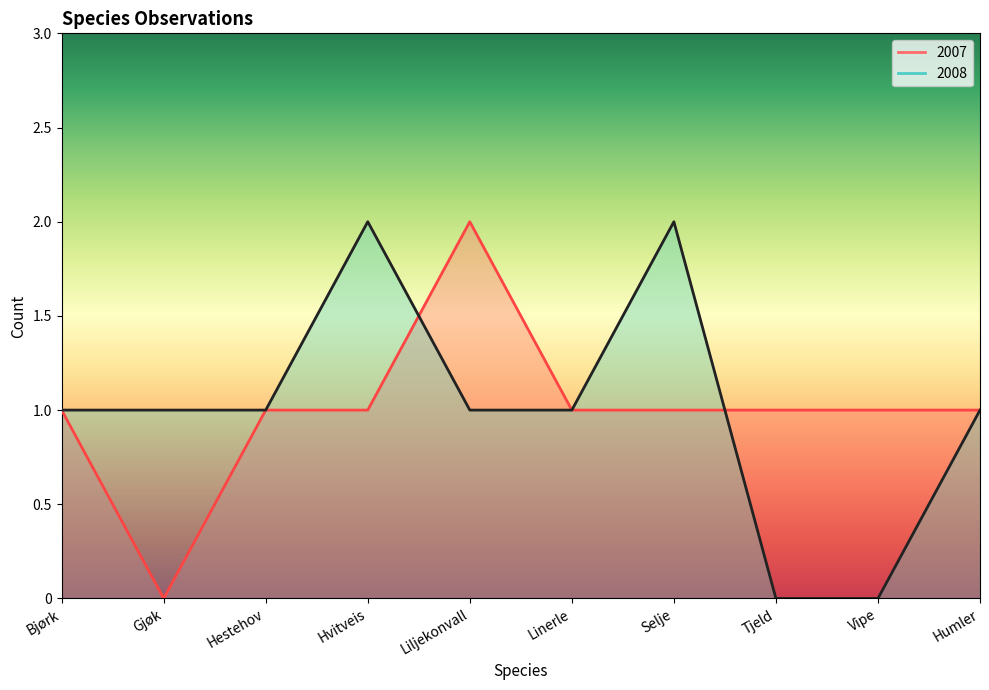

What is the value of the 2008 point at the 3rd from the left?

1